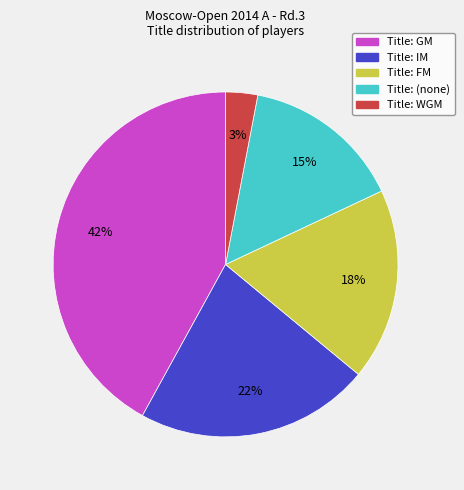

Is there a majority slice in this chart?

No